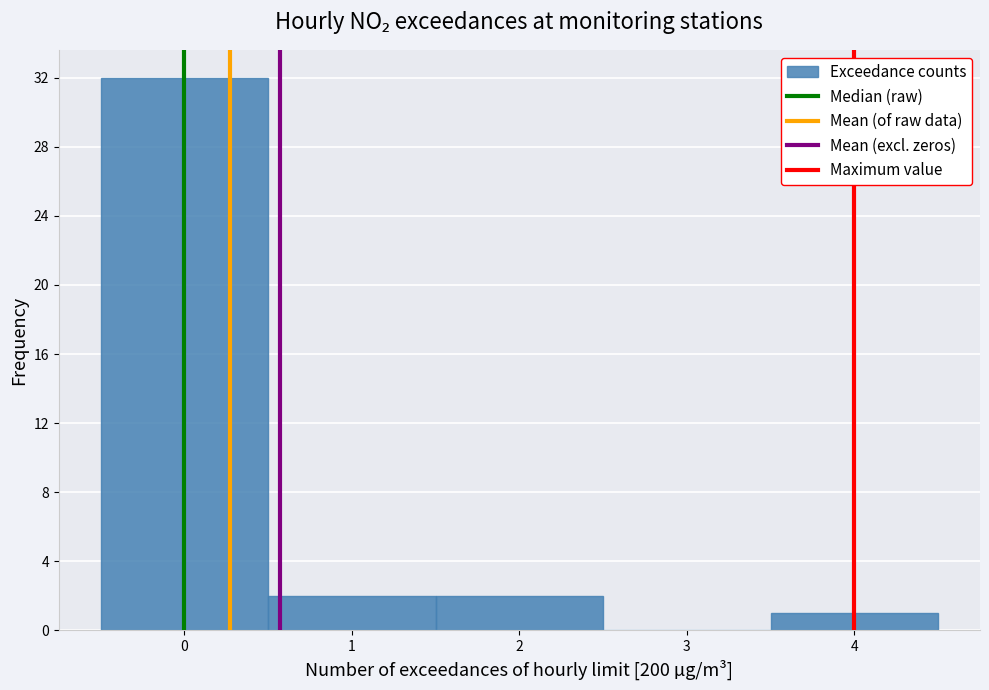

Reading left to right, list every bar in this chart as the range it spans on the x-axis followed by its height. The values are not printed on the chart, so give them approximately, as read against the axis.

-0.5 to 0.5: 32
0.5 to 1.5: 2
1.5 to 2.5: 2
2.5 to 3.5: 0
3.5 to 4.5: 1